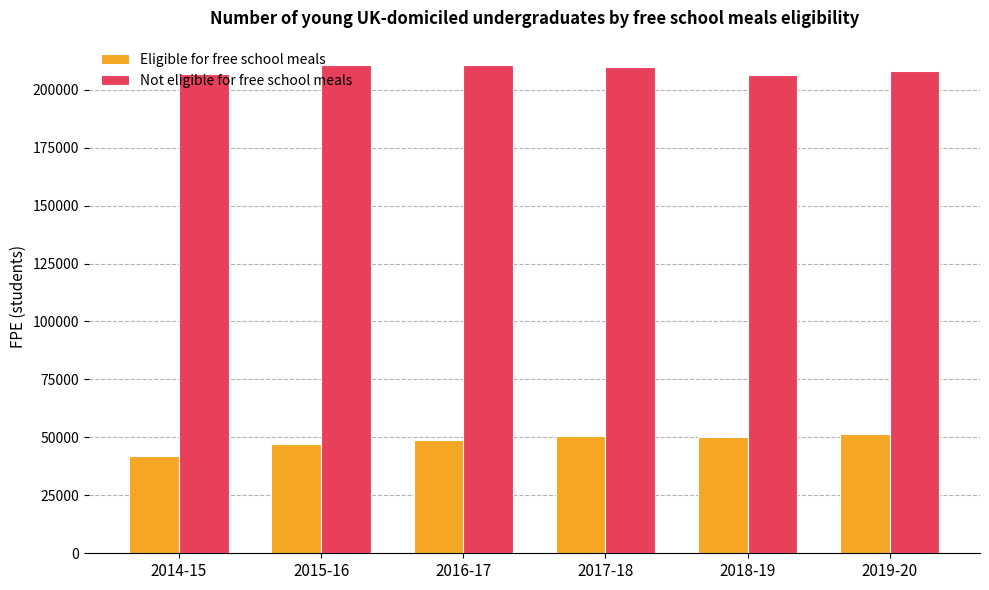

What is the difference between the highest and lowest values at 2019-20?

156660